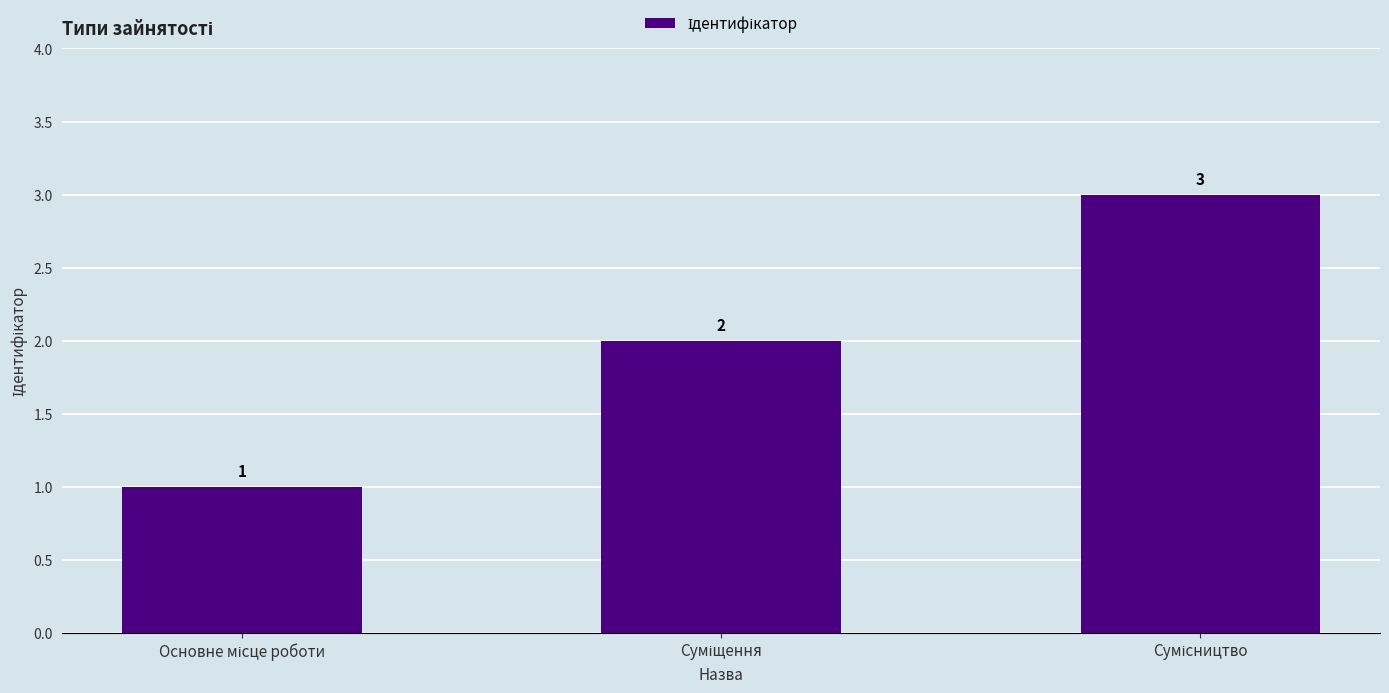

Reading left to right, transcribe all the data shown in this chart.

1	2	3